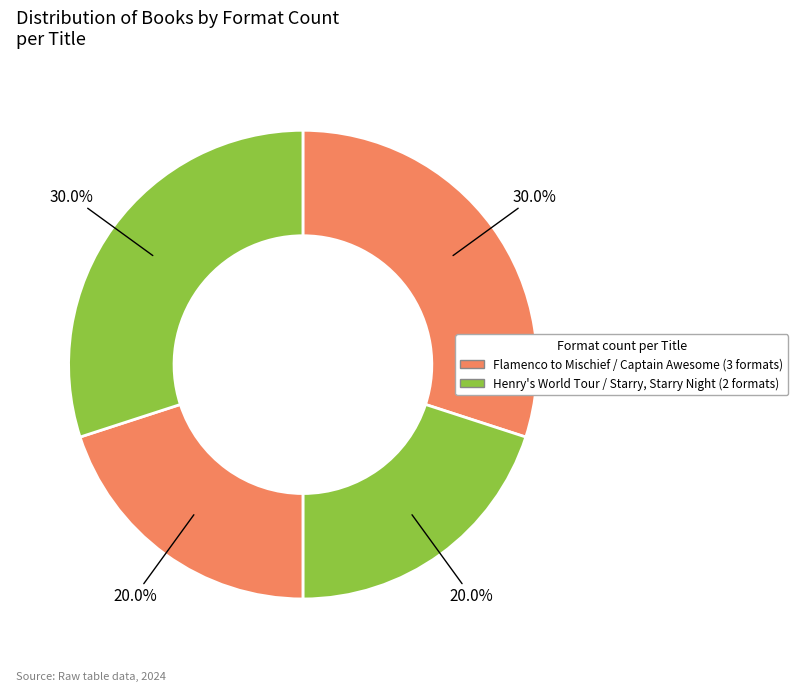

Count the number of slices in the pie.

4